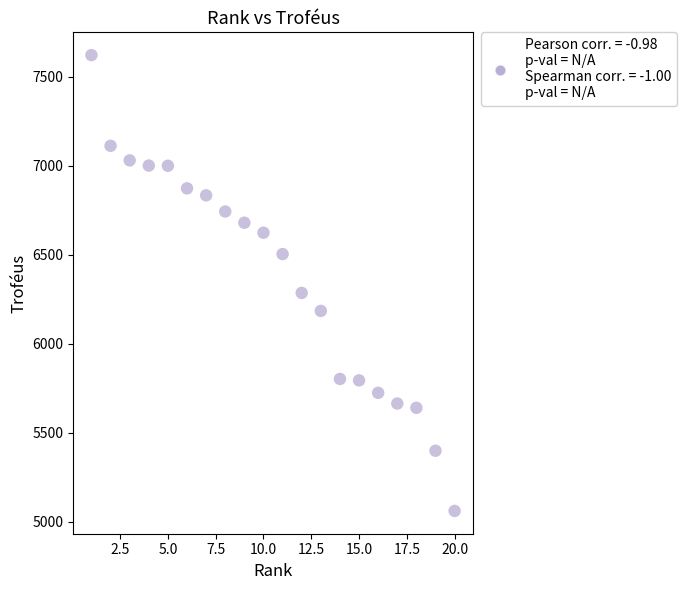

What is the range of Y values (max minus min)?

2559